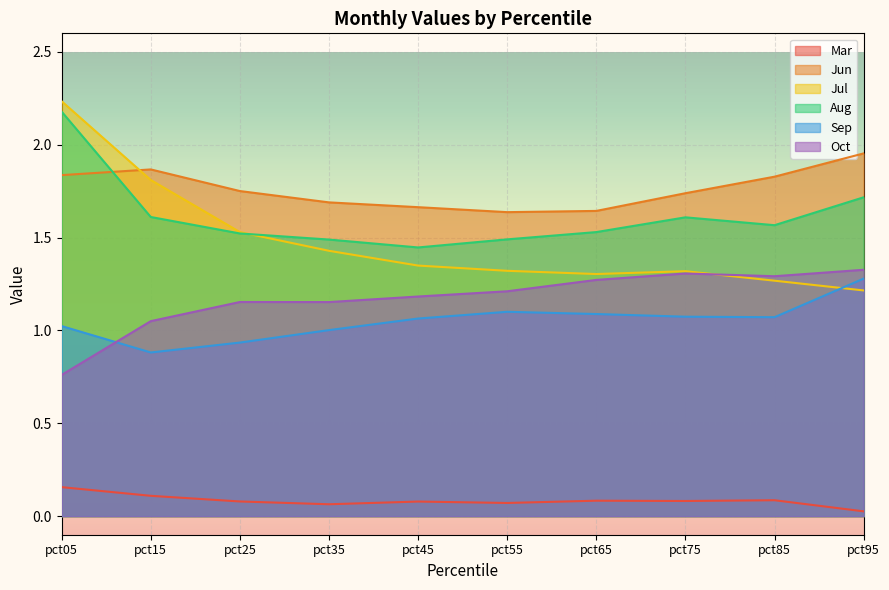

List the labels in order of Jun value, largest first.

pct95, pct15, pct05, pct85, pct25, pct75, pct35, pct45, pct65, pct55